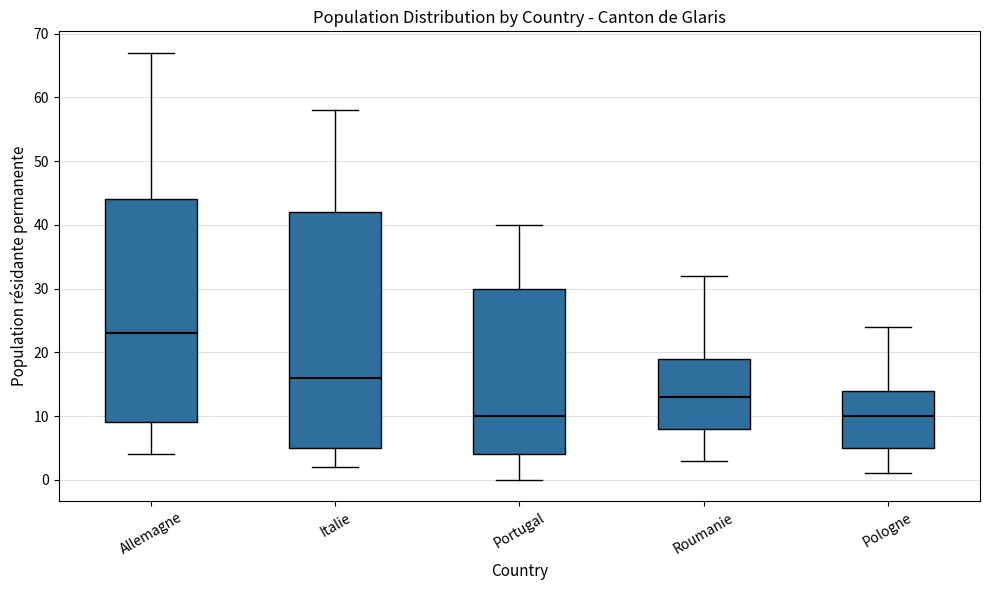

Where does the upper whisker of the box for Pologne end on the y-axis? The values are not printed on the chart, so give them approximately, as read against the axis.

24